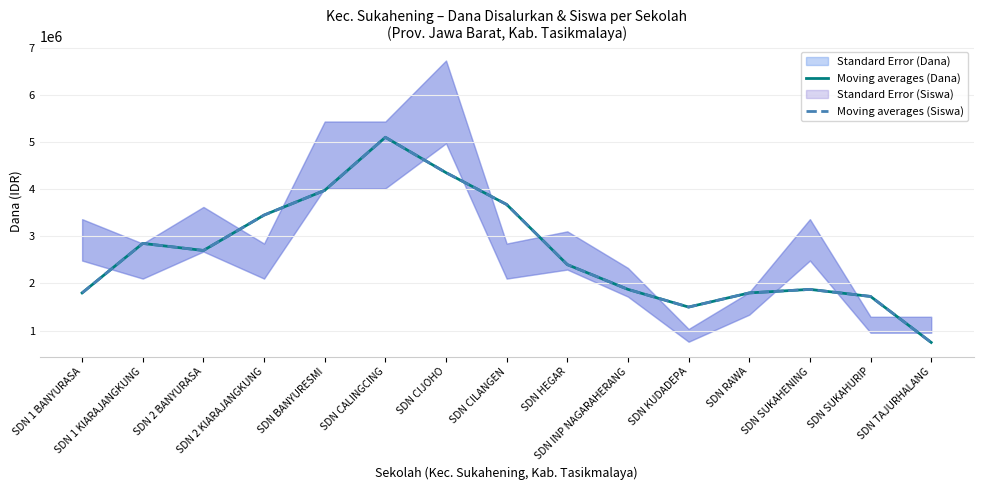

True or false: Moving averages (Dana) has more than 1 points higher than both neighbors.

True